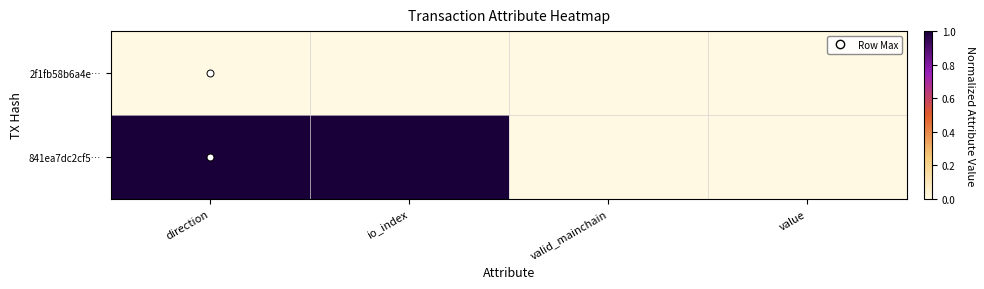

At which category is the sum across all series the highest?

direction